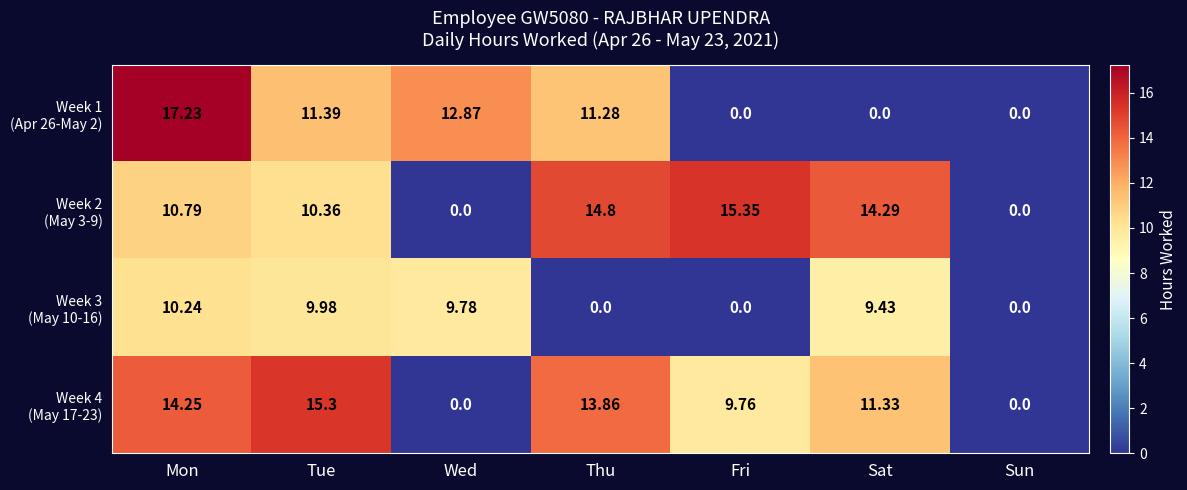

At which category is the sum across all series the highest?

Mon